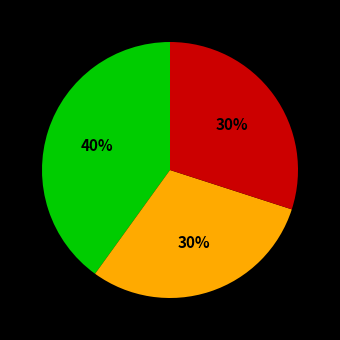

Does any single category account for the majority?

No